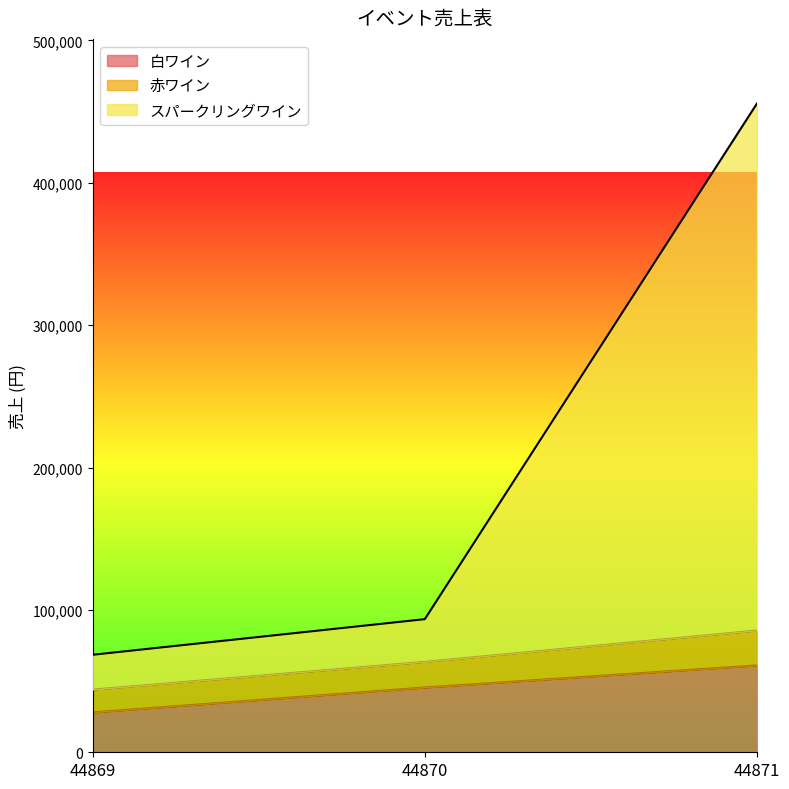

At which category is the sum across all series the highest?

44871